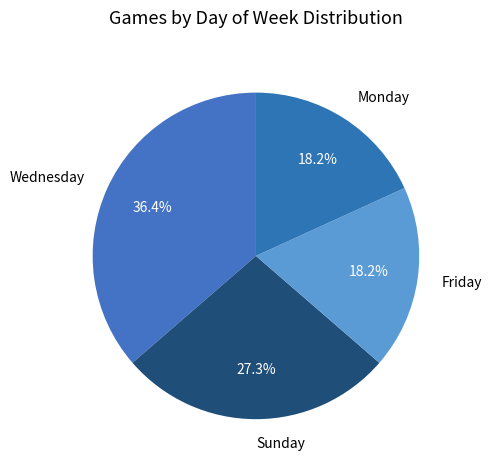

How many segments does this pie chart have?

4